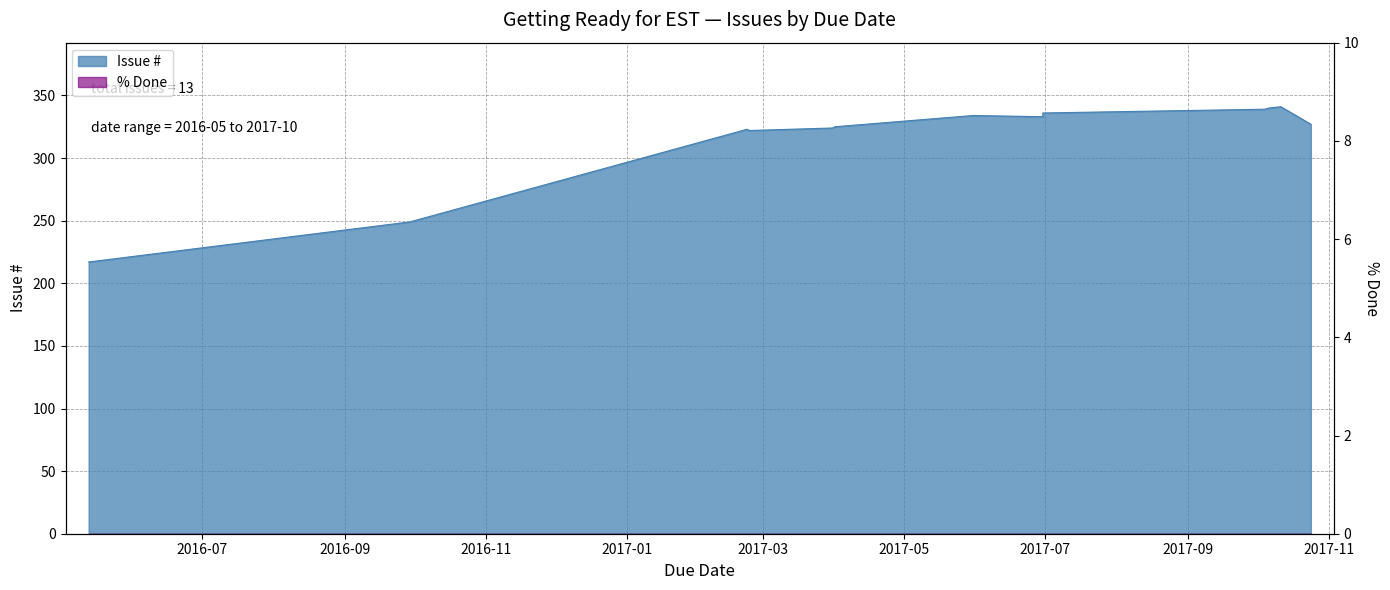

Which has a higher value, 2017-10-11 or 2017-10-24?

2017-10-11